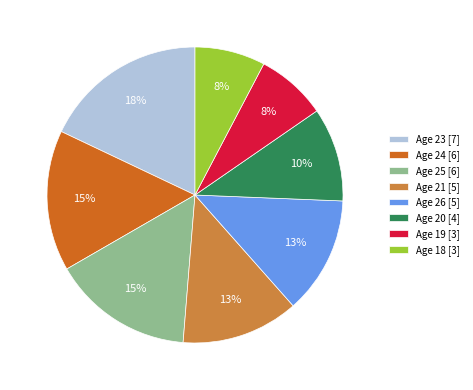

To the nearest percent, what percentage of the pie is Age 26 [5]?

13%